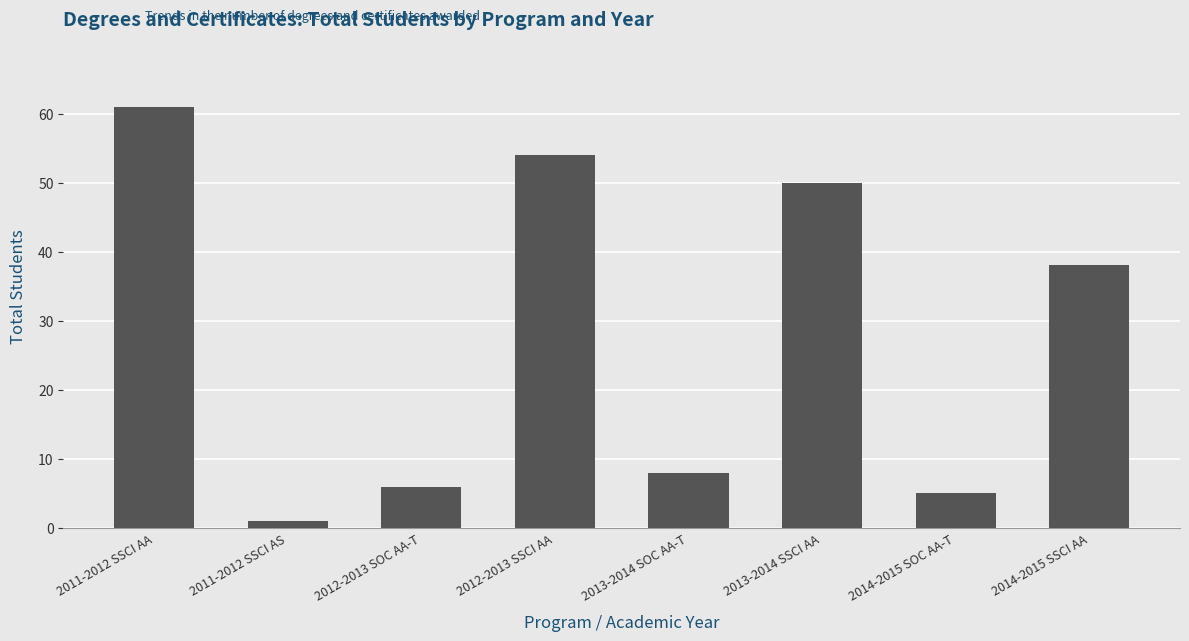

Reading left to right, extract all data points from this chart.

61	1	6	54	8	50	5	38